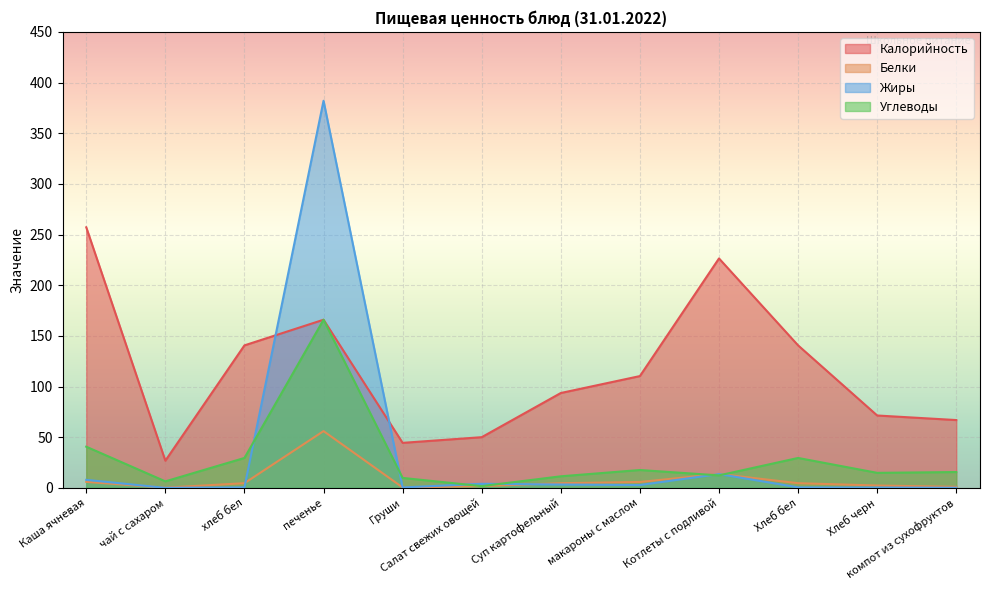

Which category has the highest value in the Жиры series?

печенье